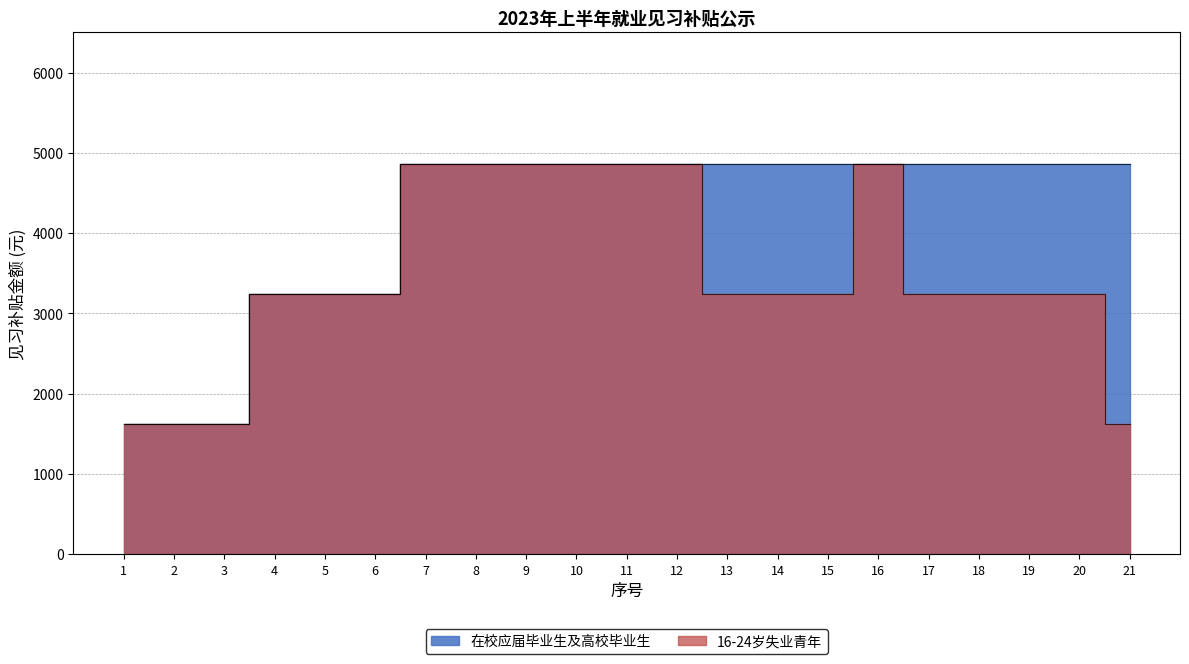

What is the minimum value shown in the chart?

1620